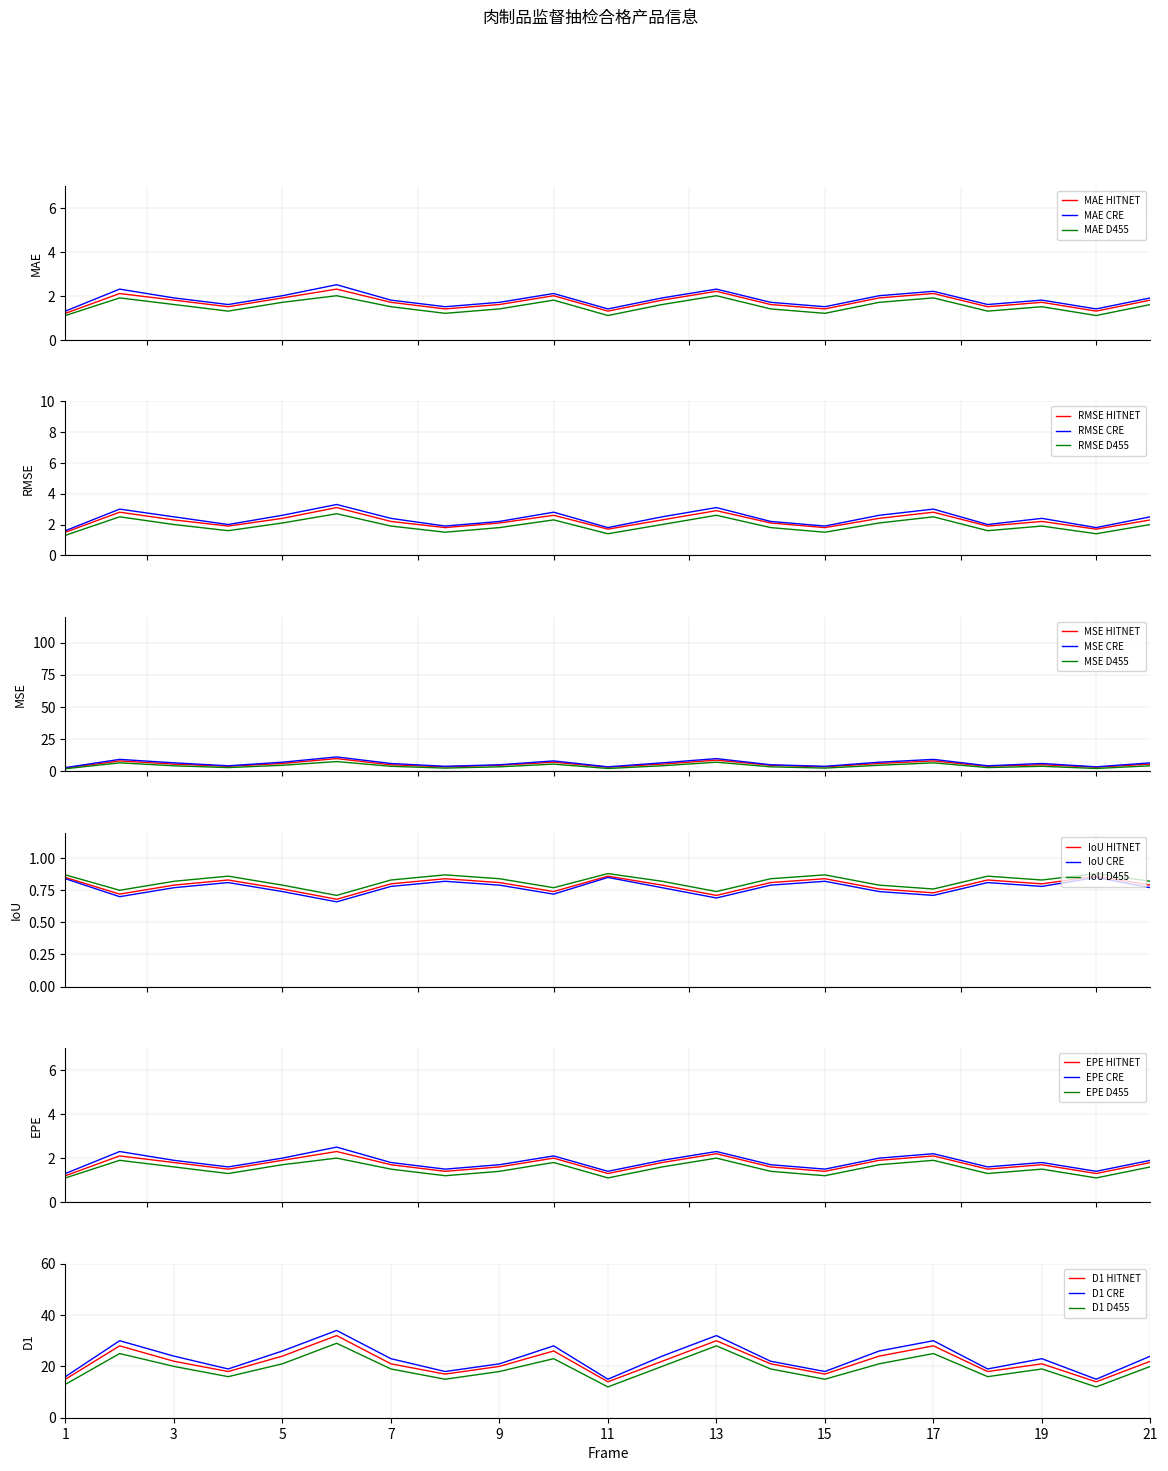

True or false: MAE CRE and MAE D455 intersect in this chart.

False